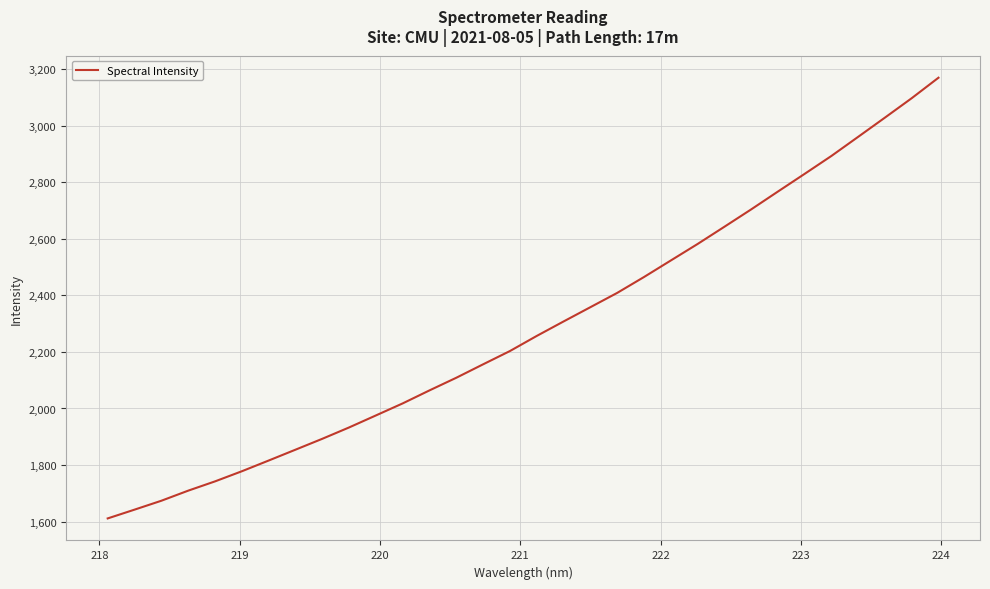

What is the difference between the maximum and minimum values?

1558.2